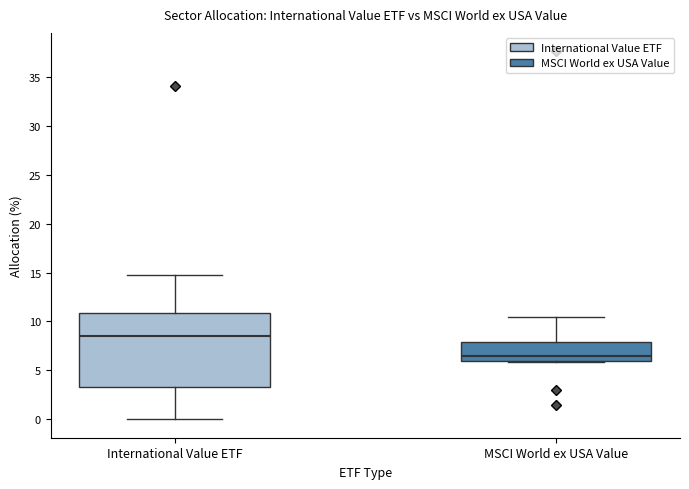

Reading left to right, read every box against the y-axis: the position of its median line, the range the box covers, and the ends of its whiskers. The values are not printed on the chart, so give them approximately, as read against the axis.

International Value ETF: median 8.5, box 3.5 to 11.0, whiskers 0.0 to 14.5
MSCI World ex USA Value: median 6.5, box 6.0 to 8.0, whiskers 6.0 to 10.5